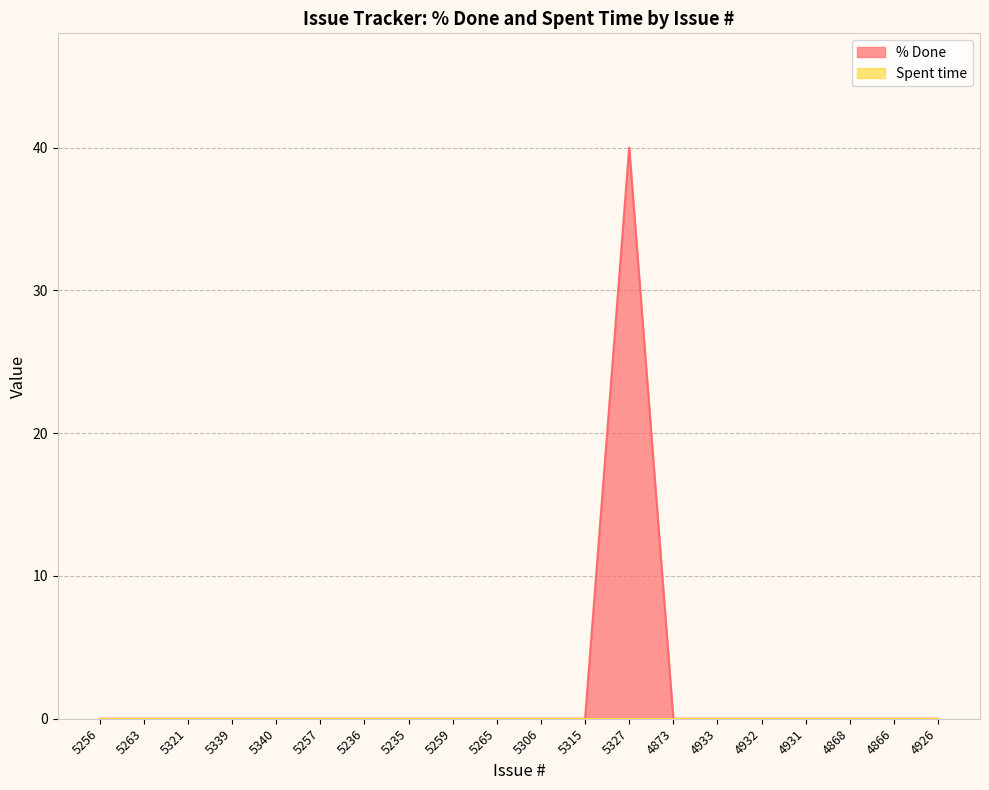

List the labels in order of value, largest first.

5327, 5256, 5263, 5321, 5339, 5340, 5257, 5236, 5235, 5259, 5265, 5306, 5315, 4873, 4933, 4932, 4931, 4868, 4866, 4926